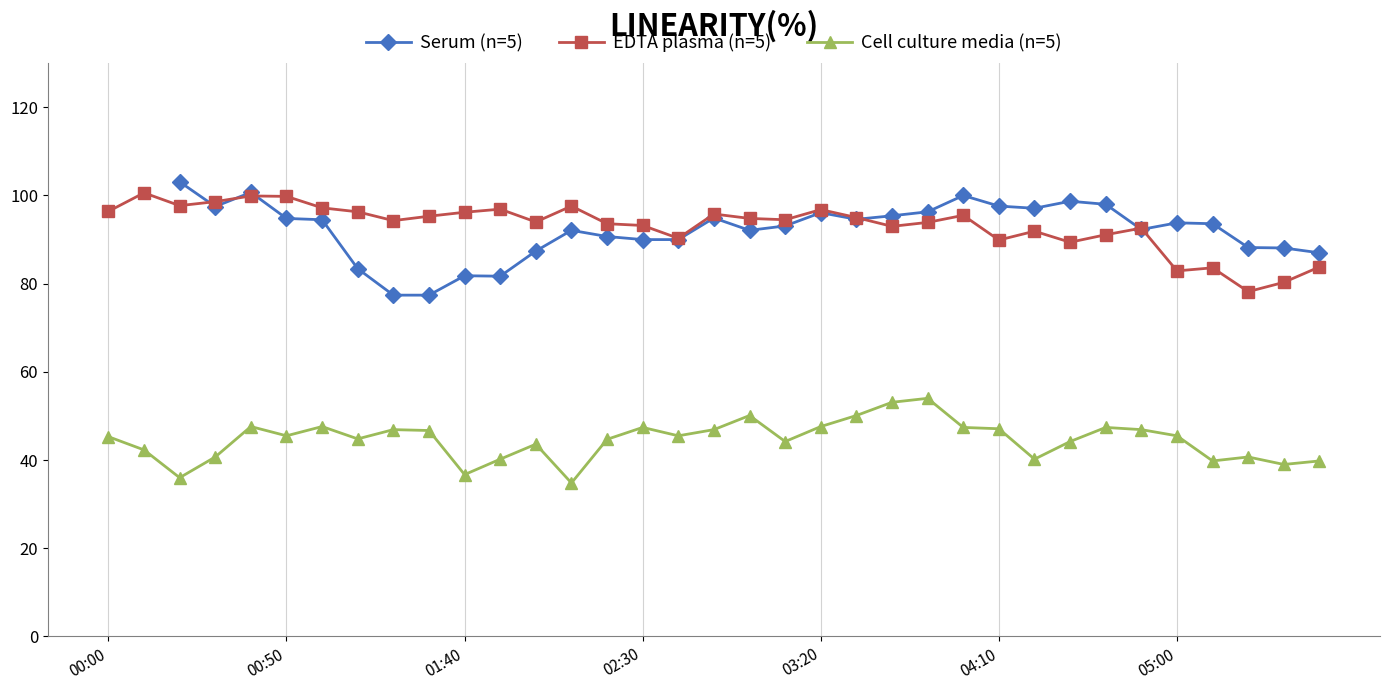

The Cell culture media (n=5) series shows 80.3 at 00:50. True or false?

False